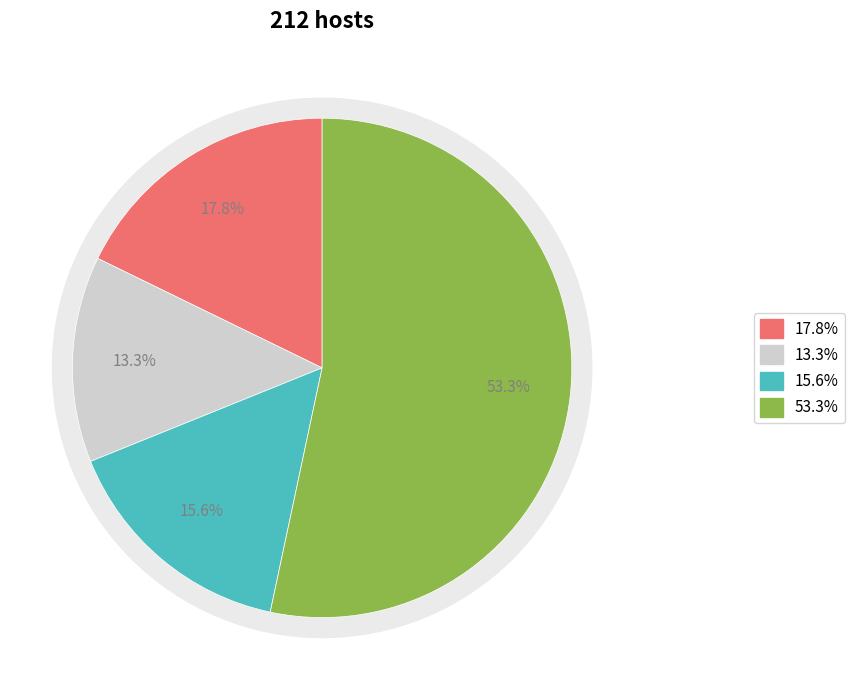

Which has a higher value, 2 or 1?

1